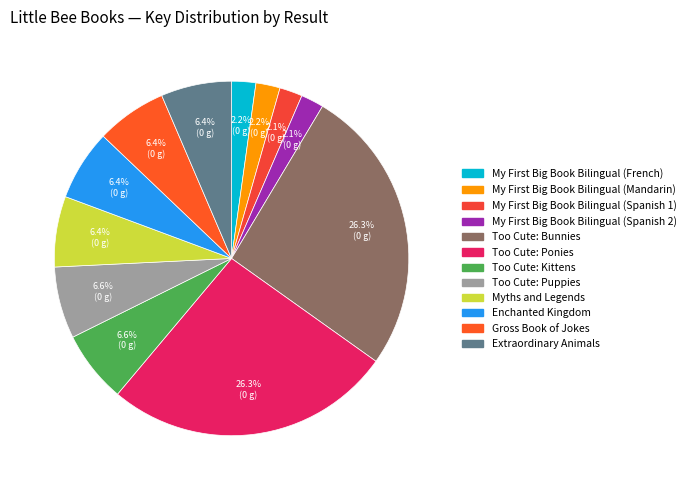

To the nearest percent, what is the difference between the largest and smallest slice percentages?

24%